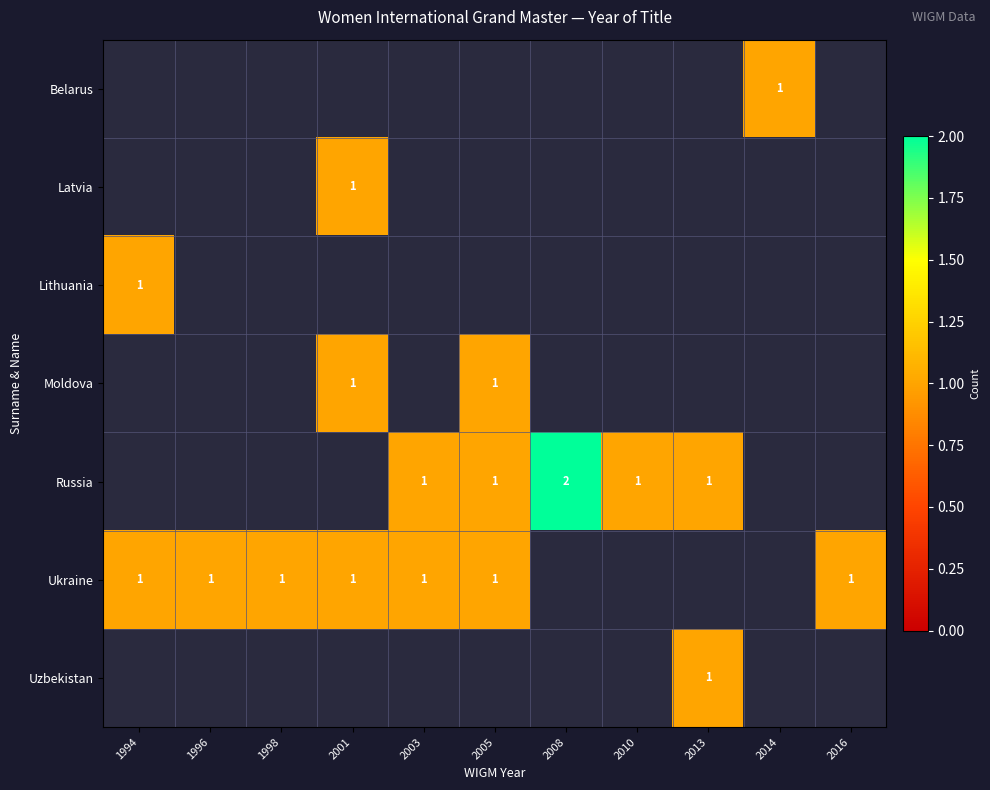

Which has a higher value, 2001 or 2003?

2003